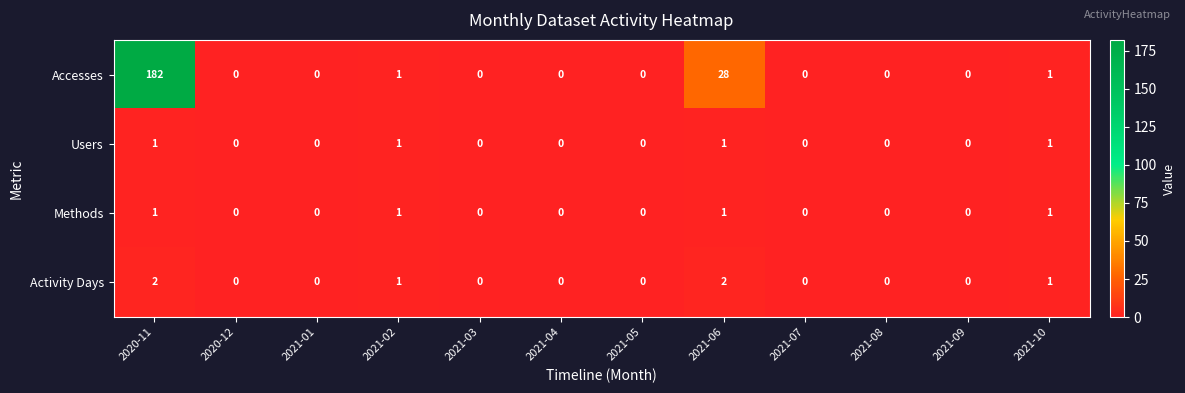

Where is Accesses nearest to the value 91?

2021-06